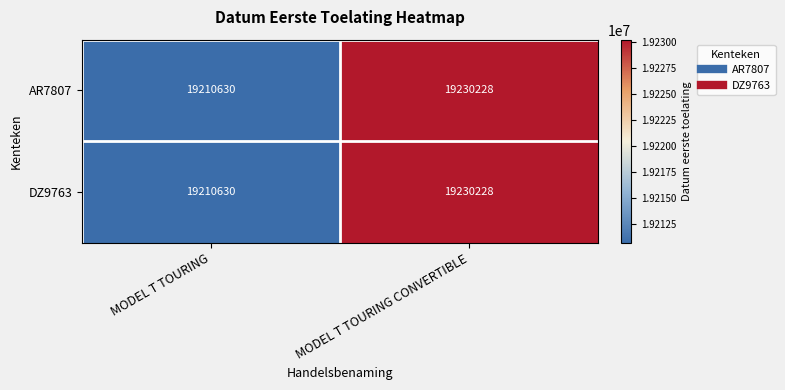

True or false: DZ9763 has a value of 11296068 at MODEL T TOURING.

False